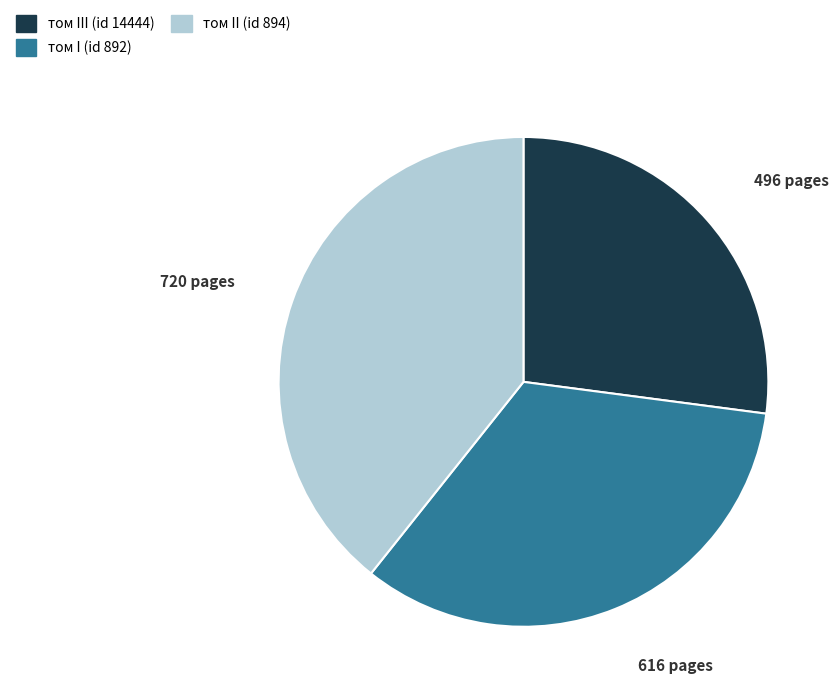

Which slice is the smallest?

том III (id 14444)